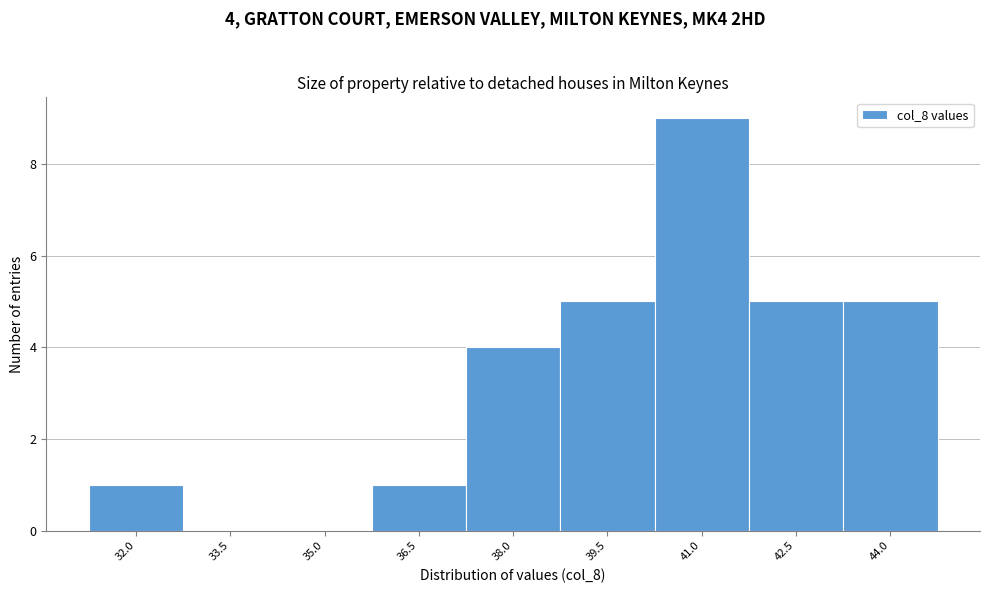

Reading left to right, extract all data points from this chart.

32.0=1	33.5=0	35.0=0	36.5=1	38.0=4	39.5=5	41.0=9	42.5=5	44.0=5